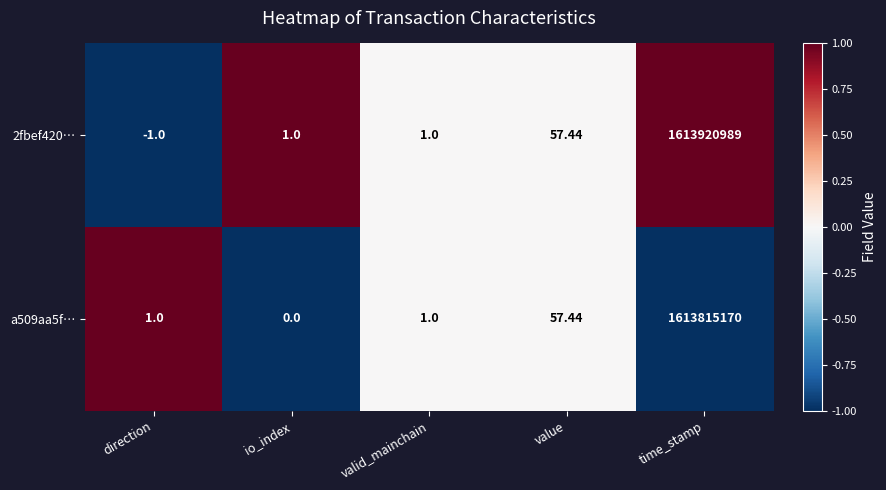

At which category is the sum across all series the highest?

time_stamp